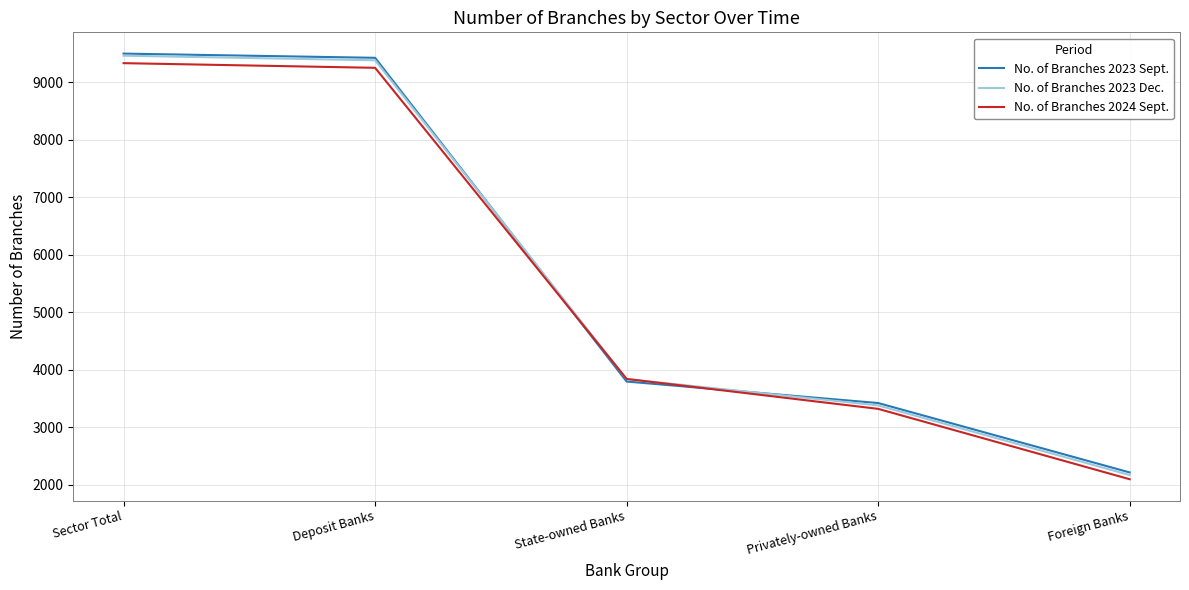

Read the No. of Branches 2023 Sept. value at Deposit Banks, to the nearest 50.

9400